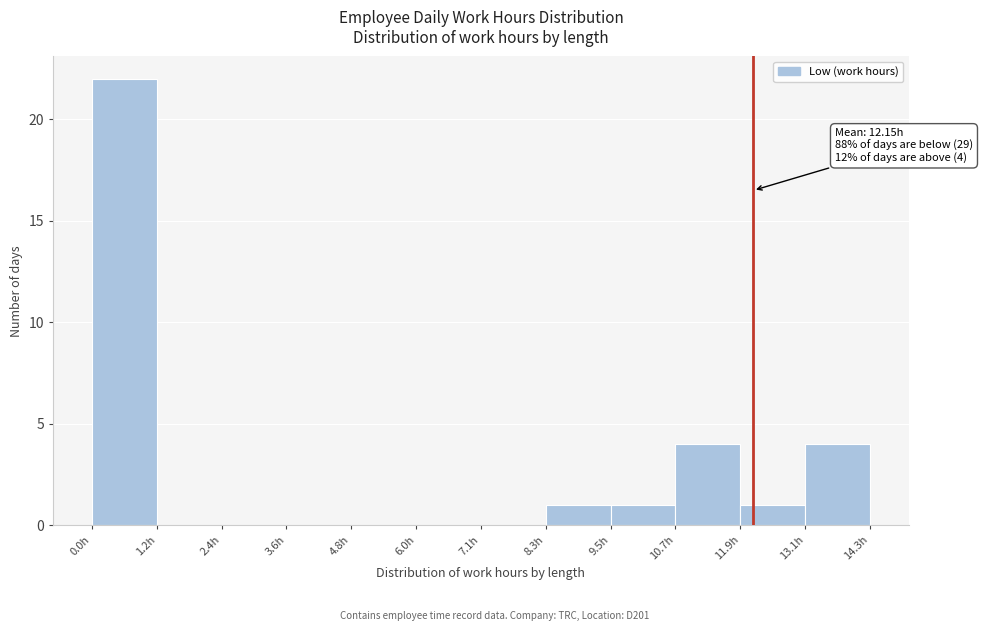

Over which range of the x-axis is the bar tallest?

0.0 to 1.2